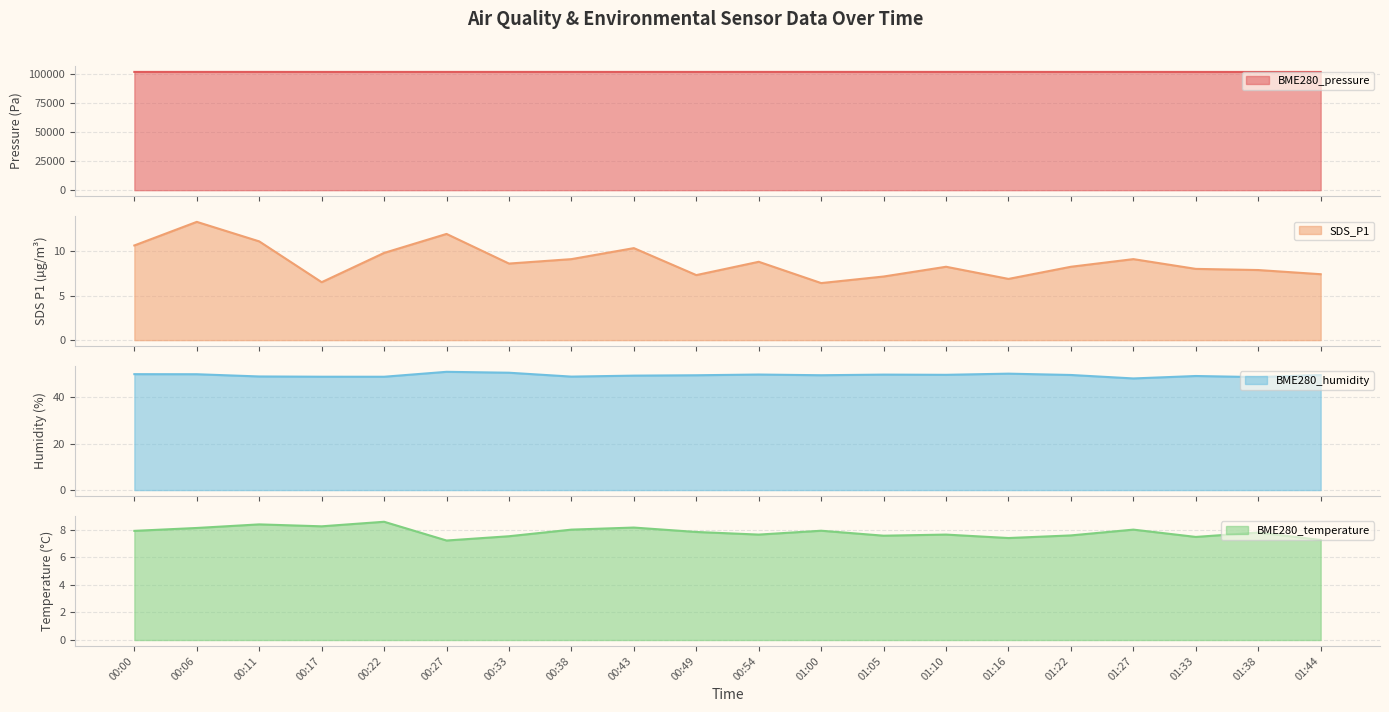

What are all the series names shown in the legend?

BME280_pressure, SDS_P1, BME280_humidity, BME280_temperature